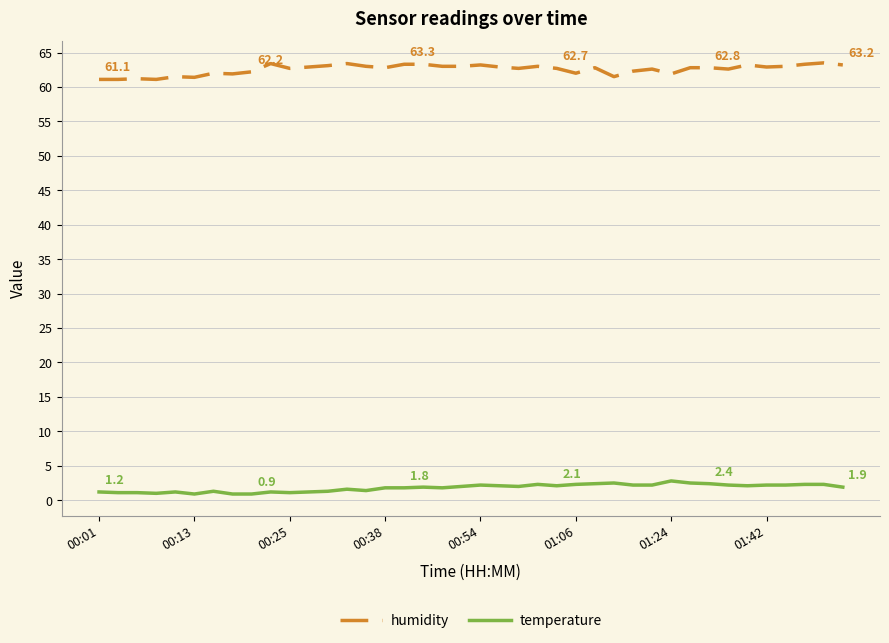

What is the minimum value for humidity?

61.1